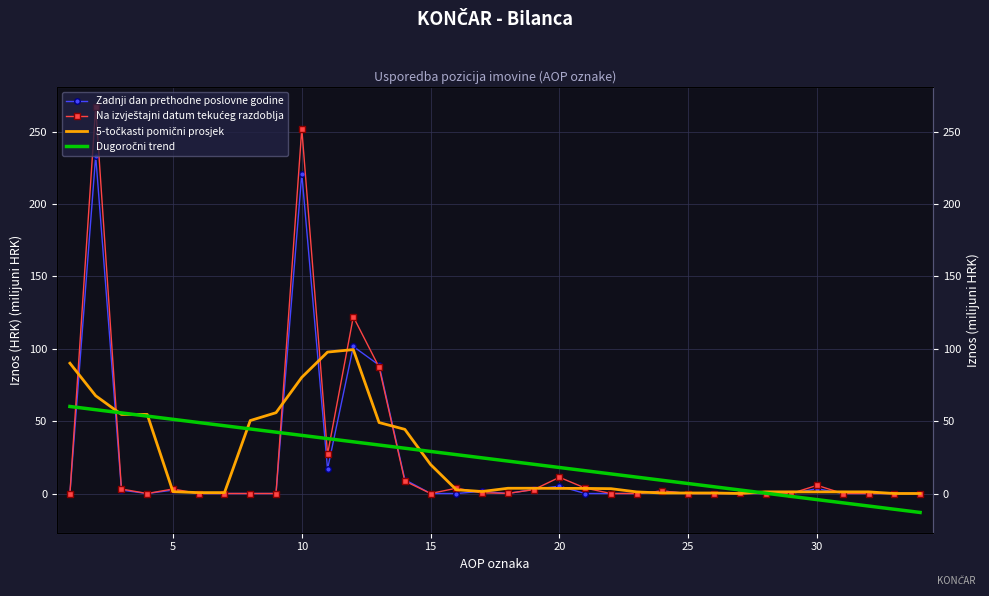

What is the difference between the second highest and second lowest values in the 5-točkasti pomični prosjek series?

97.7